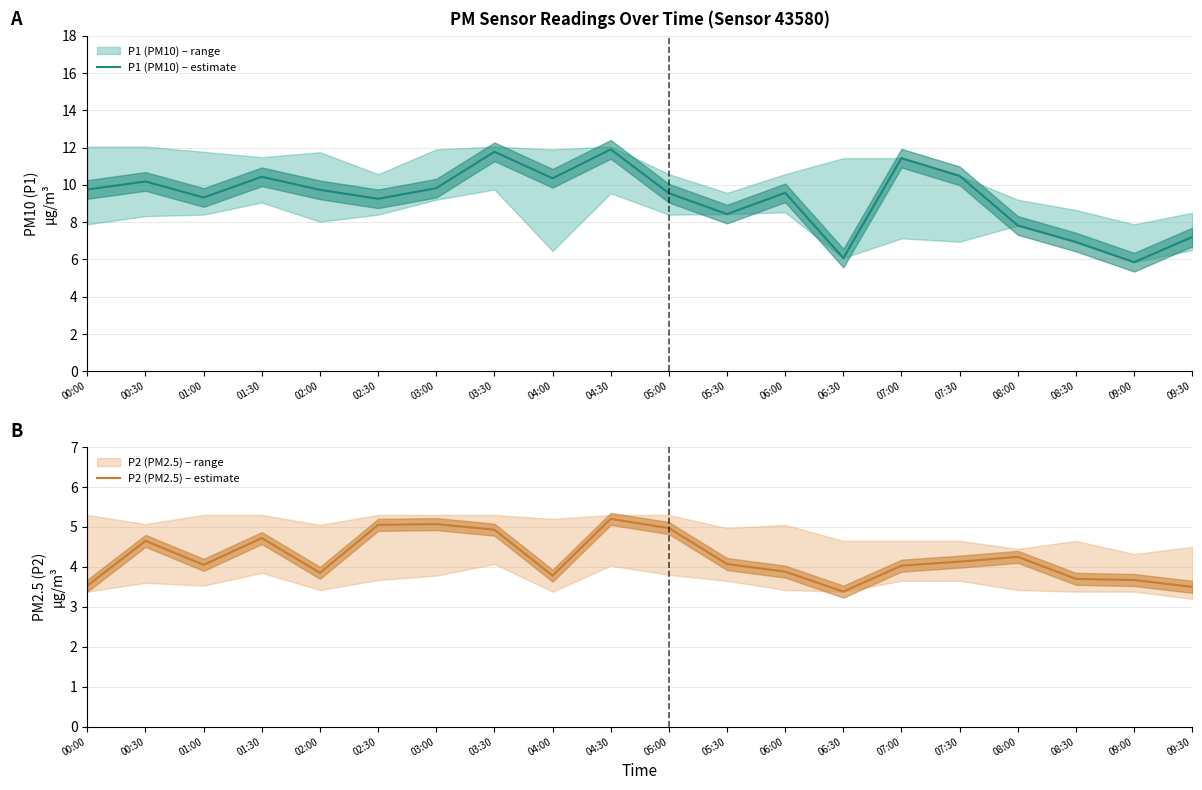

At which label does P2 (PM2.5) – estimate first exceed 4?

00:30